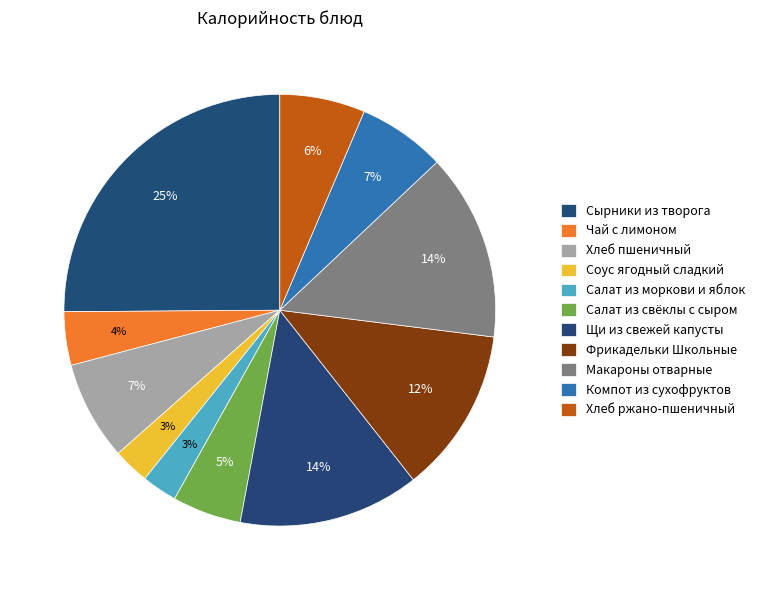

What percentage do Сырники из творога and Чай с лимоном together represent?

29.1%